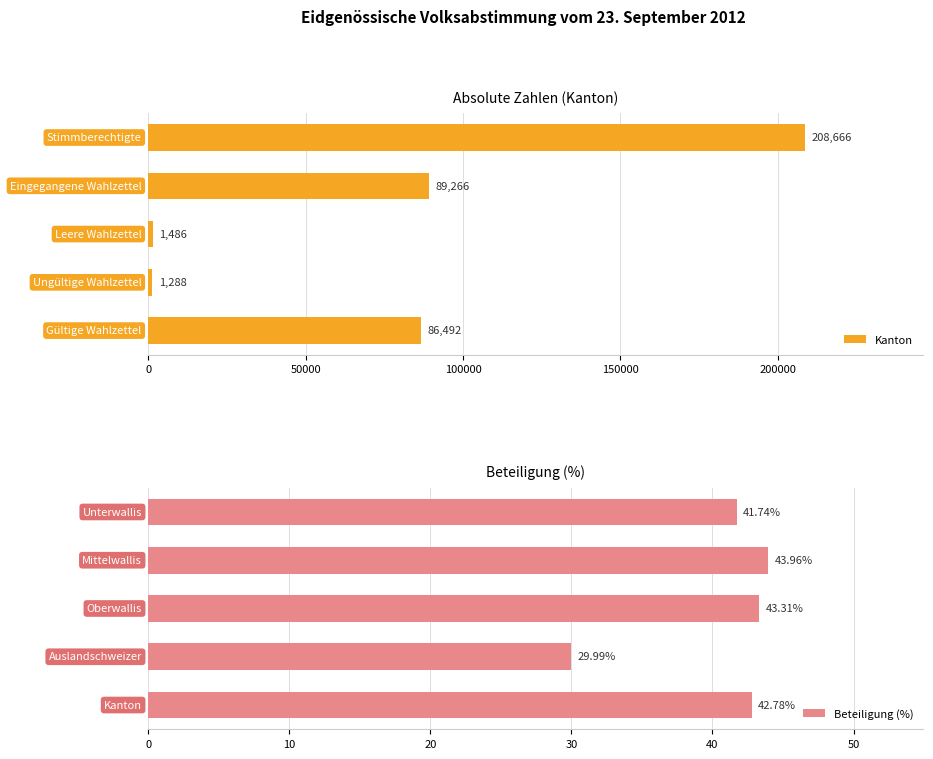

What is the value of the Kanton bar at the 4th from the left?

1288.0